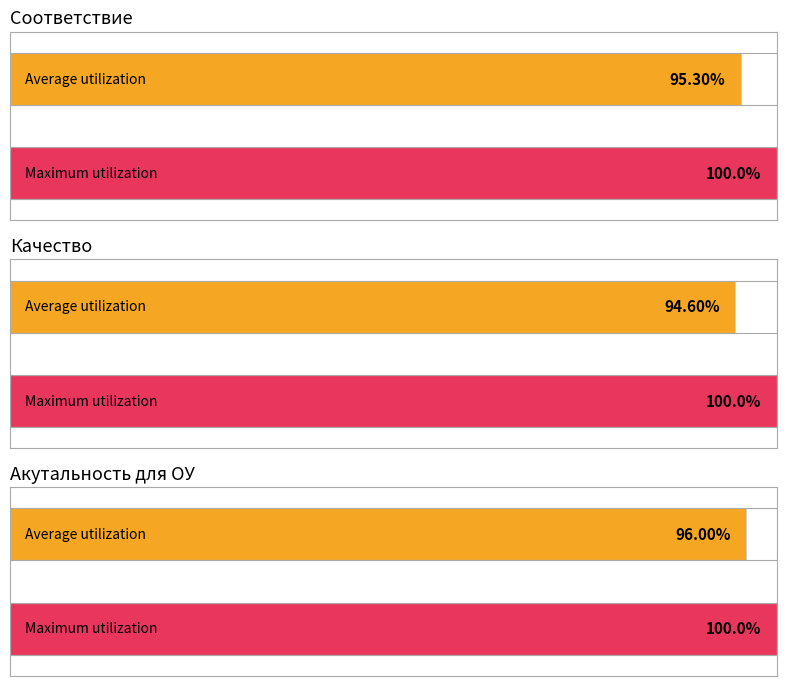

List the series in order of their peak value, highest first.

Соответствие, Качество, Акутальность для ОУ